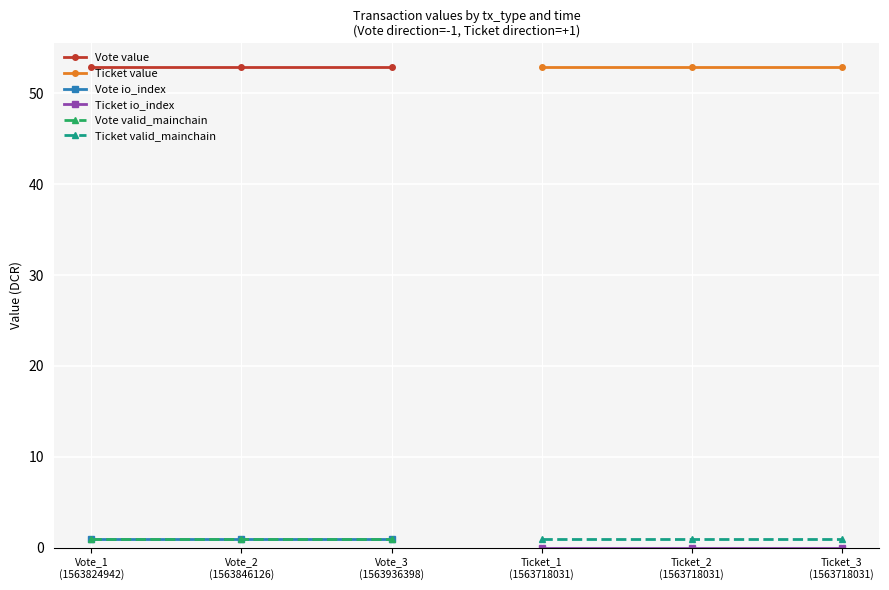

Which series has the largest range (max minus min)?

Vote value